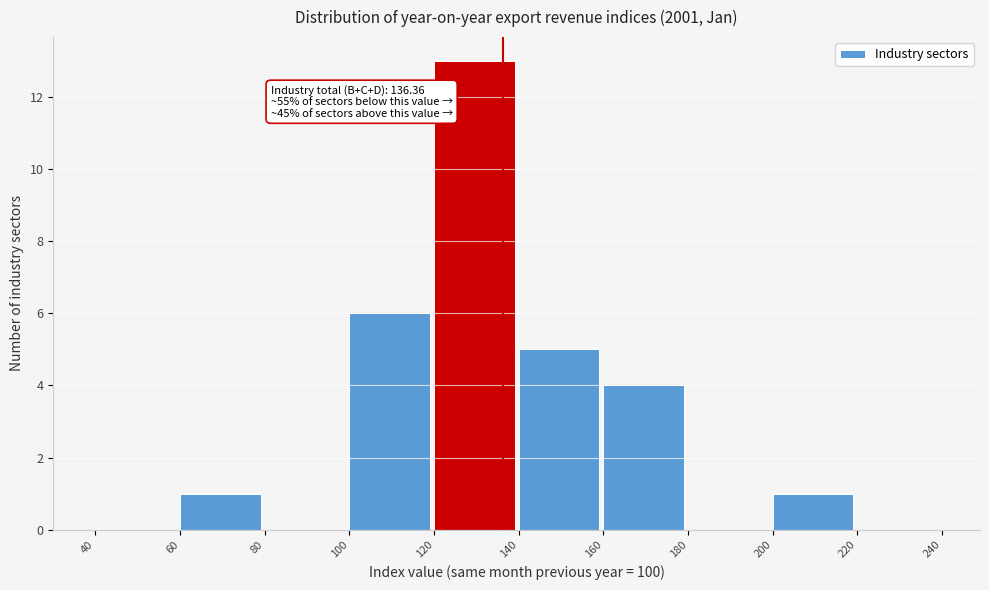

Over which range of the x-axis is the bar tallest?

120 to 140